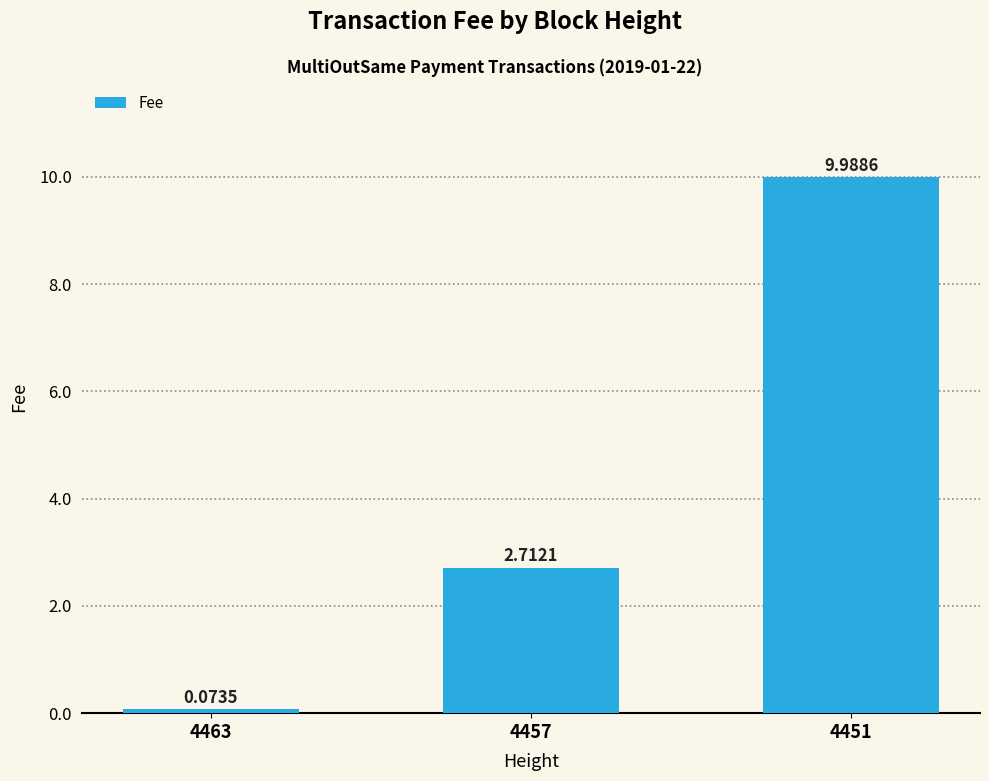

Where is the data nearest to the value 5?

4457